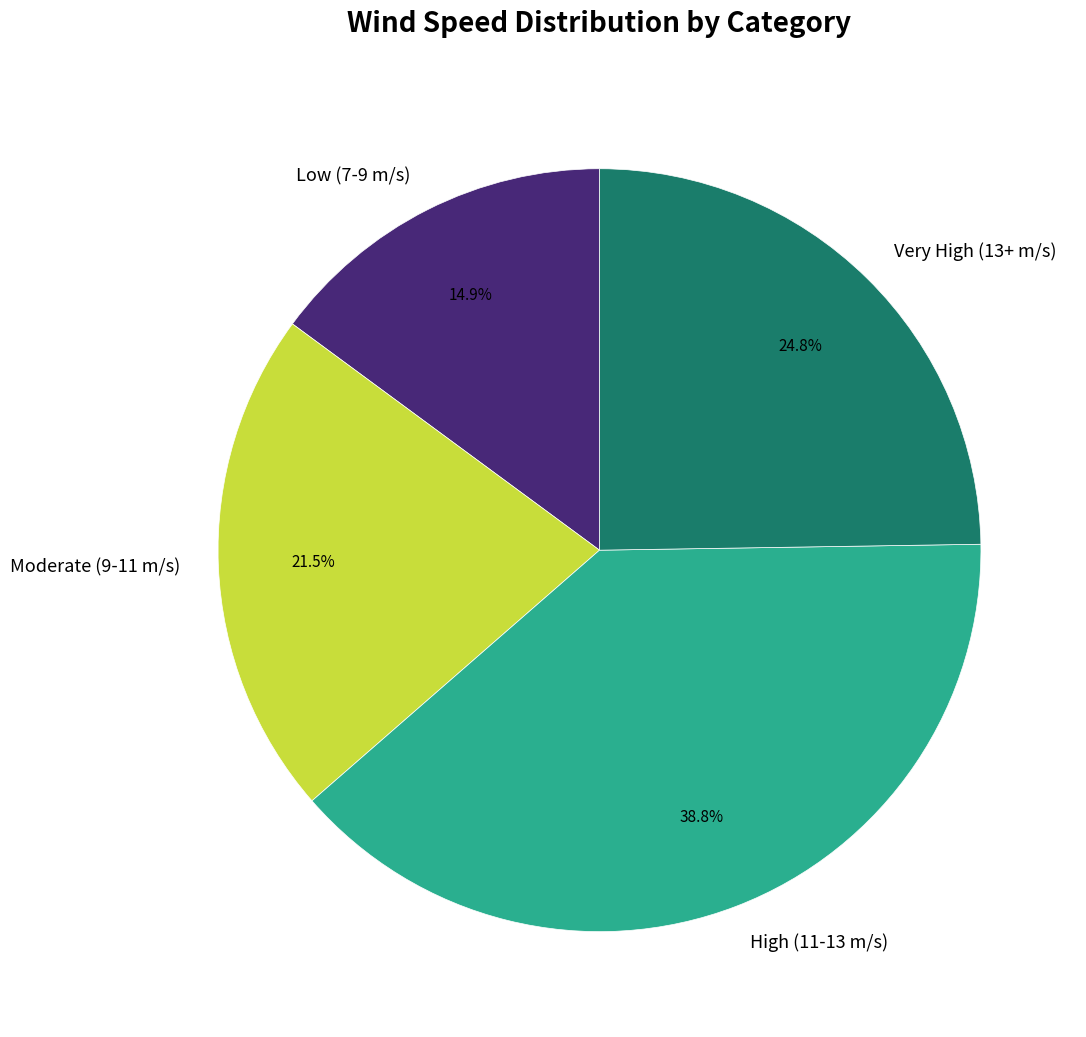

Does Moderate (9-11 m/s) account for over 50% of the chart?

No